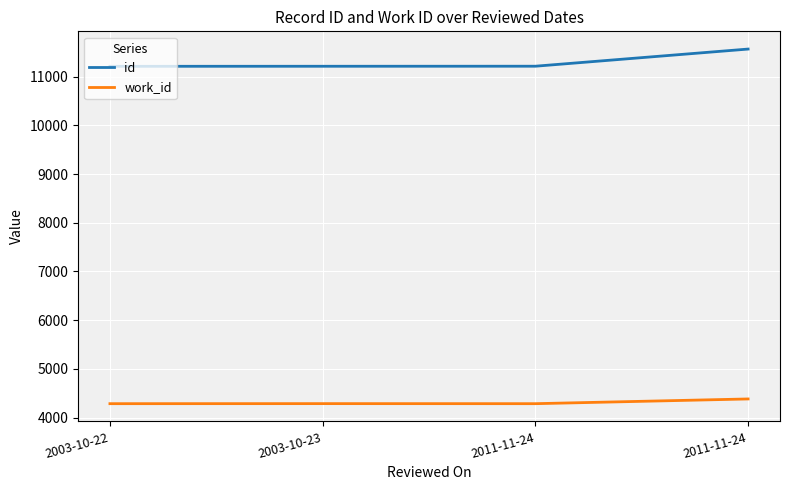

What is the maximum value shown in the chart?

11565